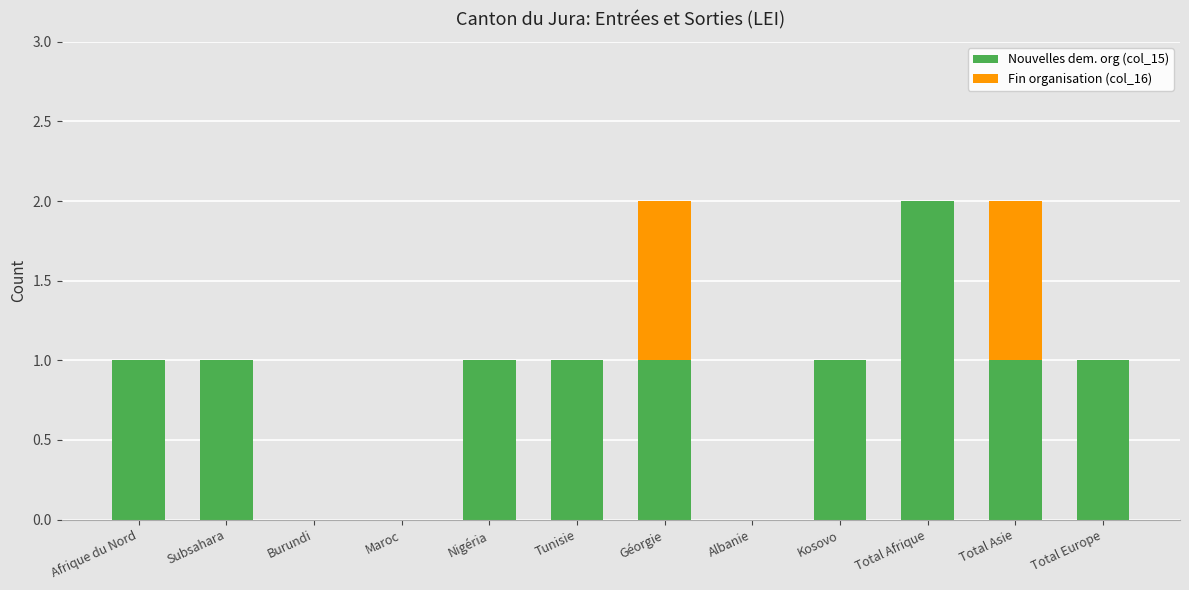

Is it true that Nouvelles dem. org (col_15) equals 1 at Kosovo?

True